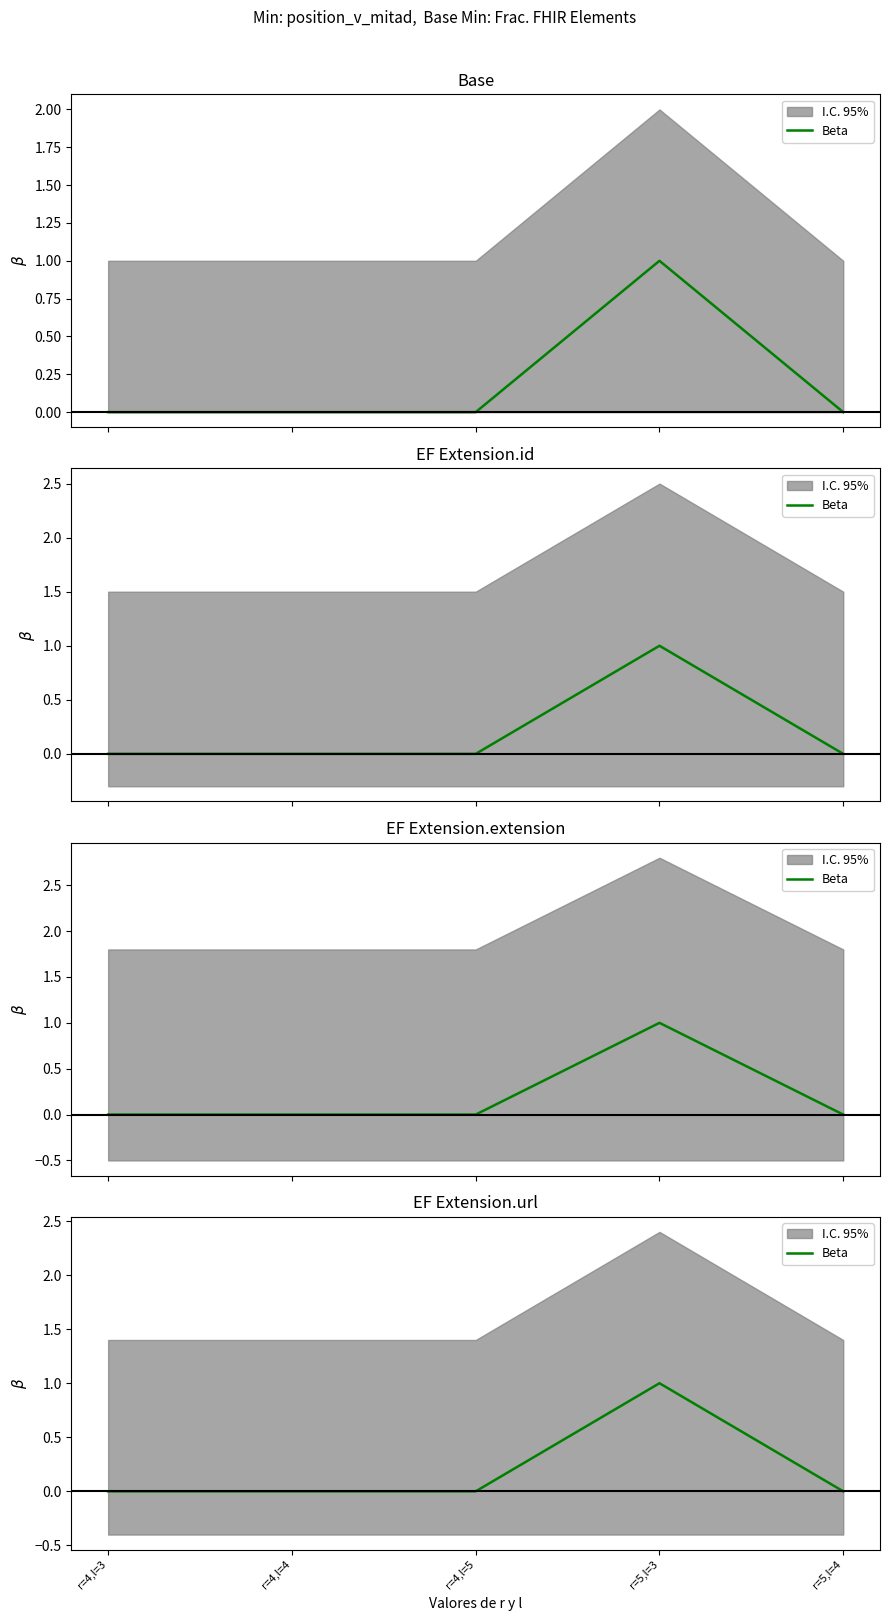

True or false: there are more than 2 points higher than both neighbors.

False